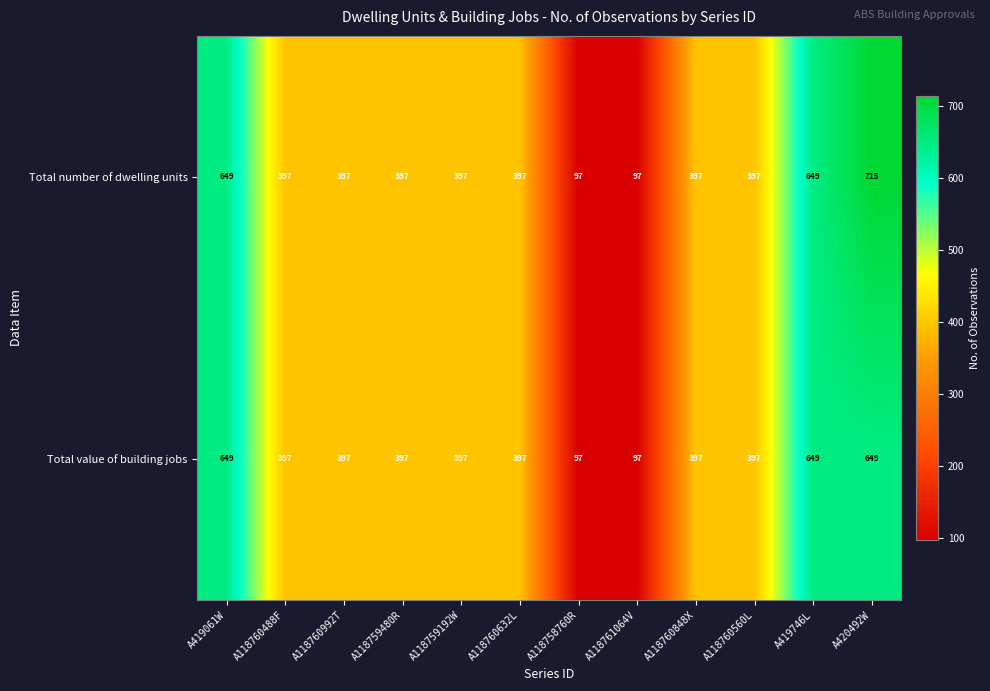

Which series has the widest spread of values?

Total number of dwelling units